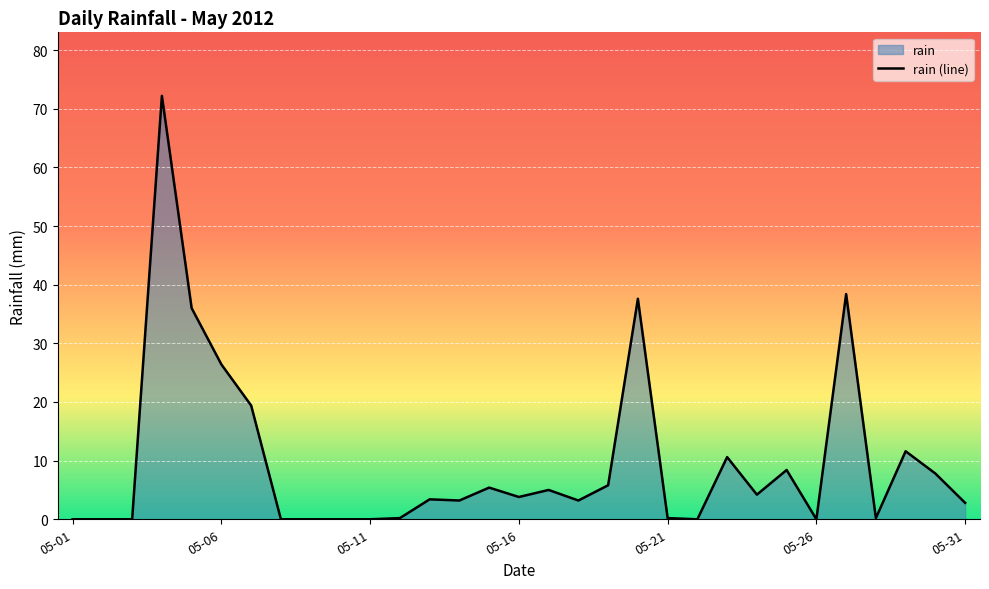

How many series are shown in this chart?

1